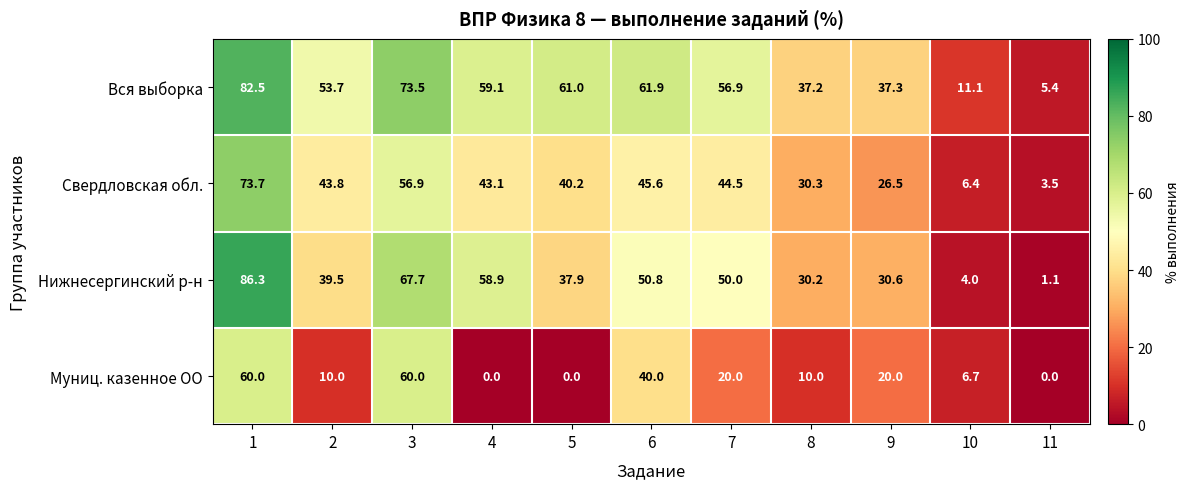

Which series has the largest range (max minus min)?

Нижнесергинский р-н